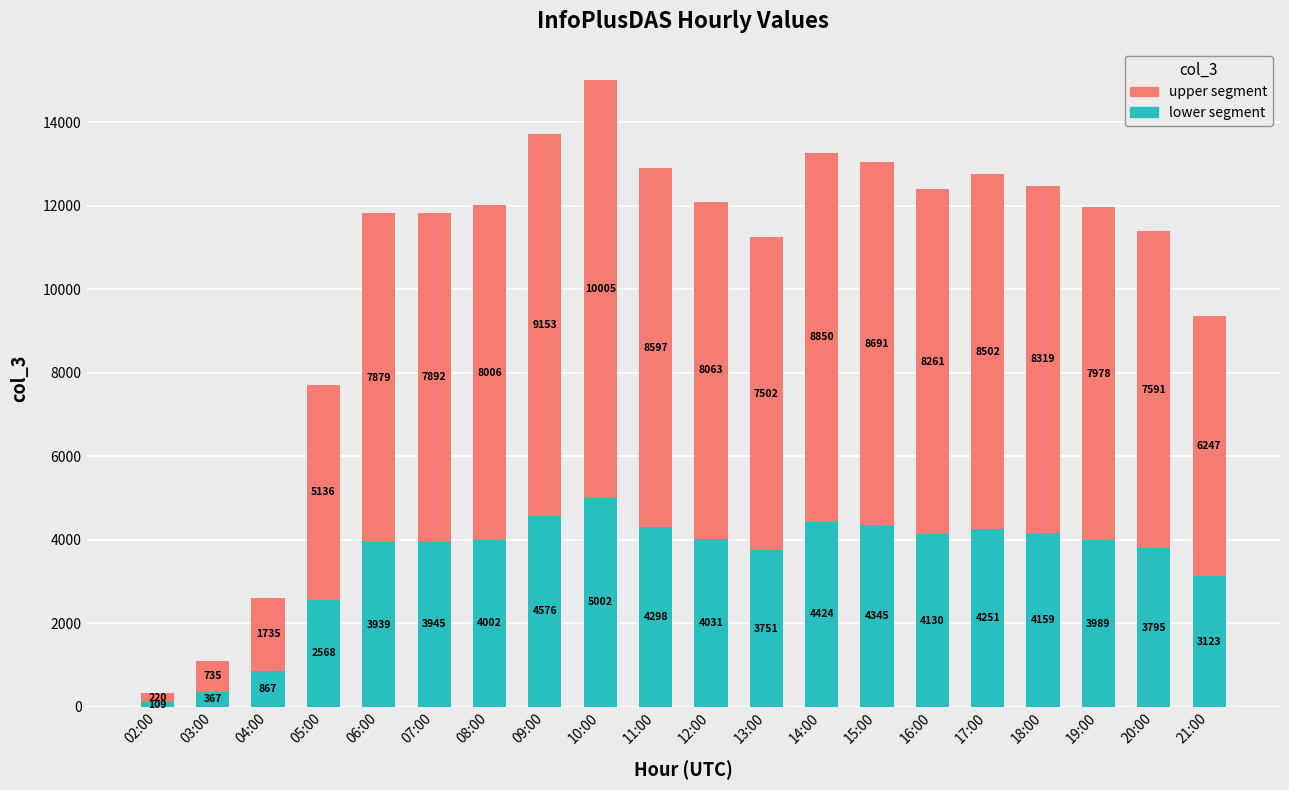

At which category is the sum across all series the highest?

10:00